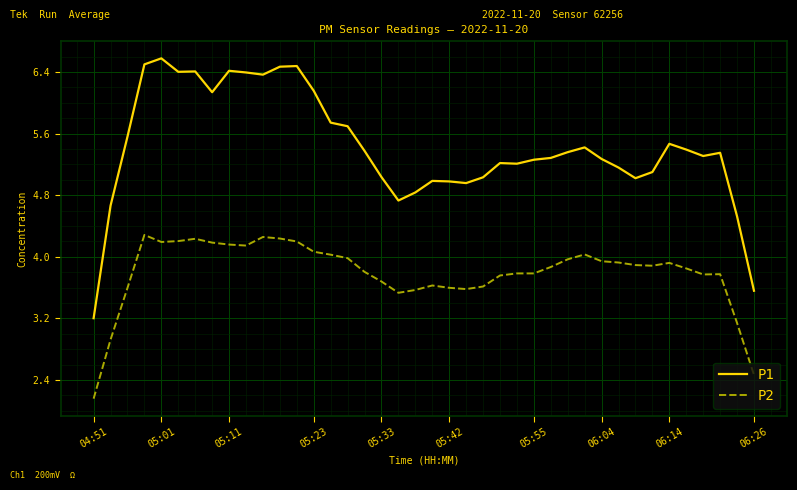

Which series has the largest total across all categories?

P1